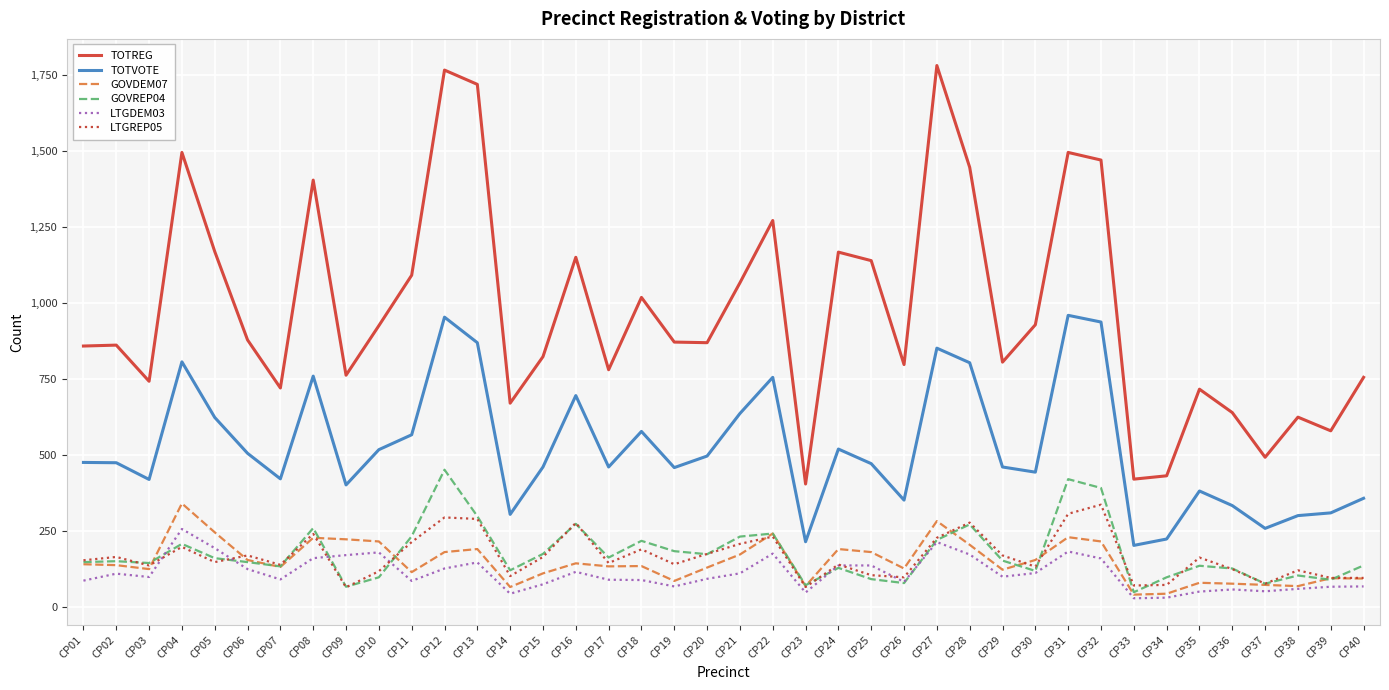

What is the lowest value of the GOVREP04 series?

48